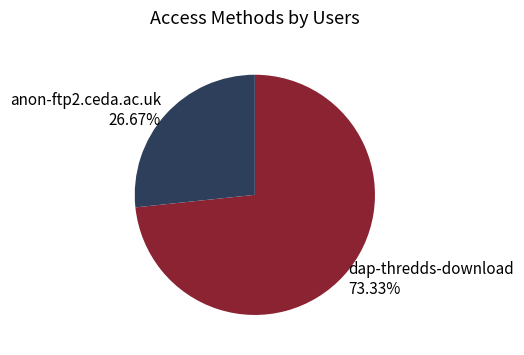

Which category has the biggest portion of the pie?

dap-thredds-download